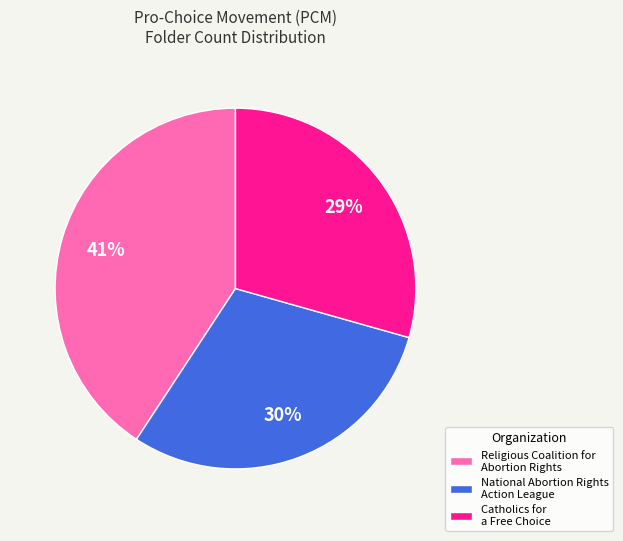

To the nearest percent, what is the difference between the National Abortion Rights Action League and Religious Coalition for Abortion Rights slice percentages?

11%